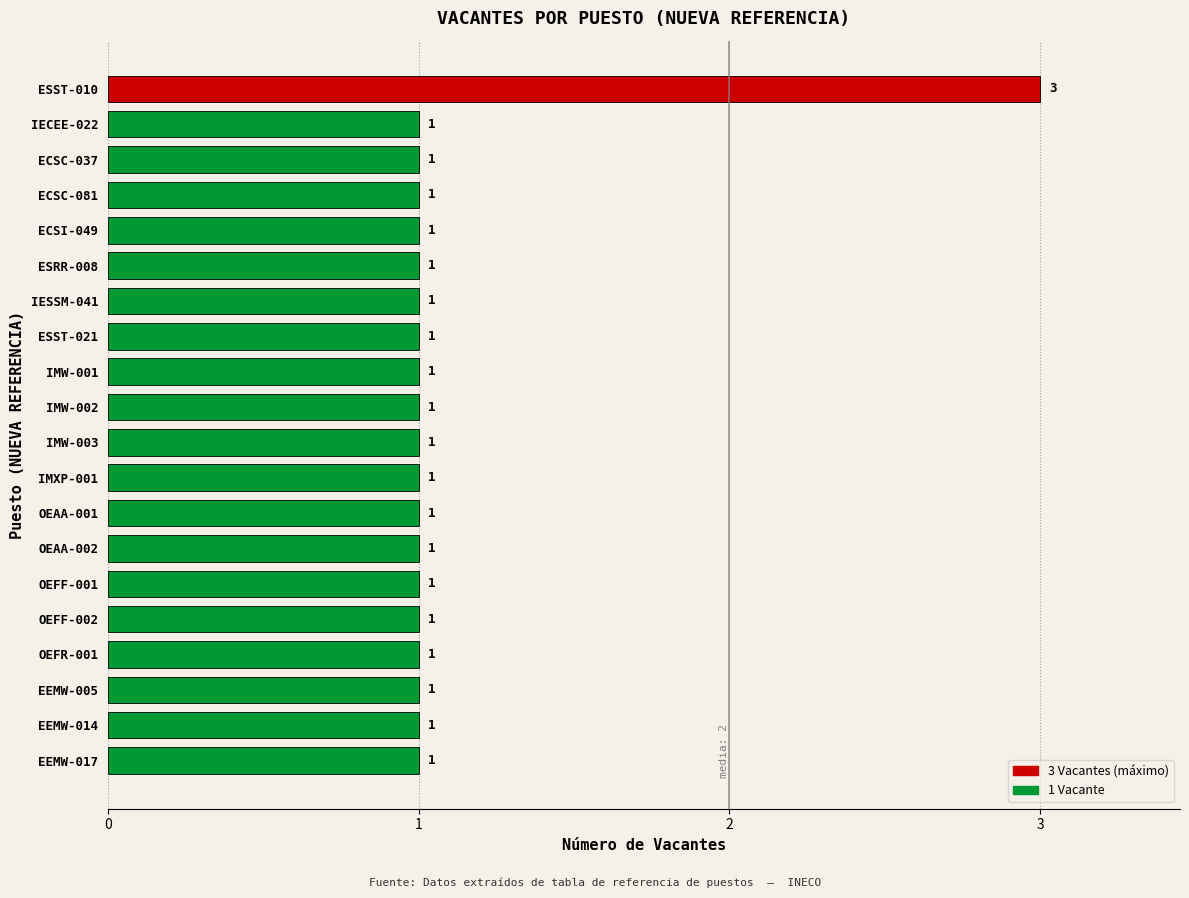

How many values are between 1 and 2?

19